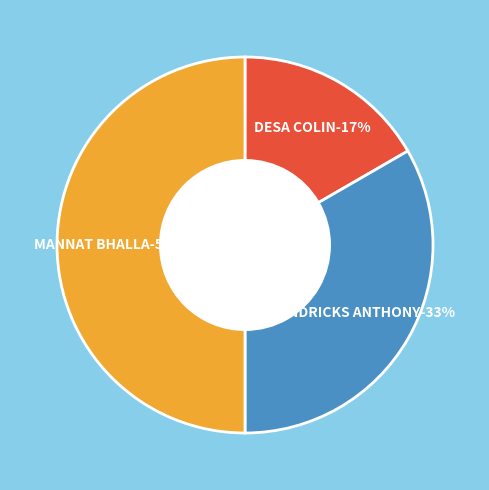

Is HENDRICKS NANCY ANTHONY the majority of the pie?

No